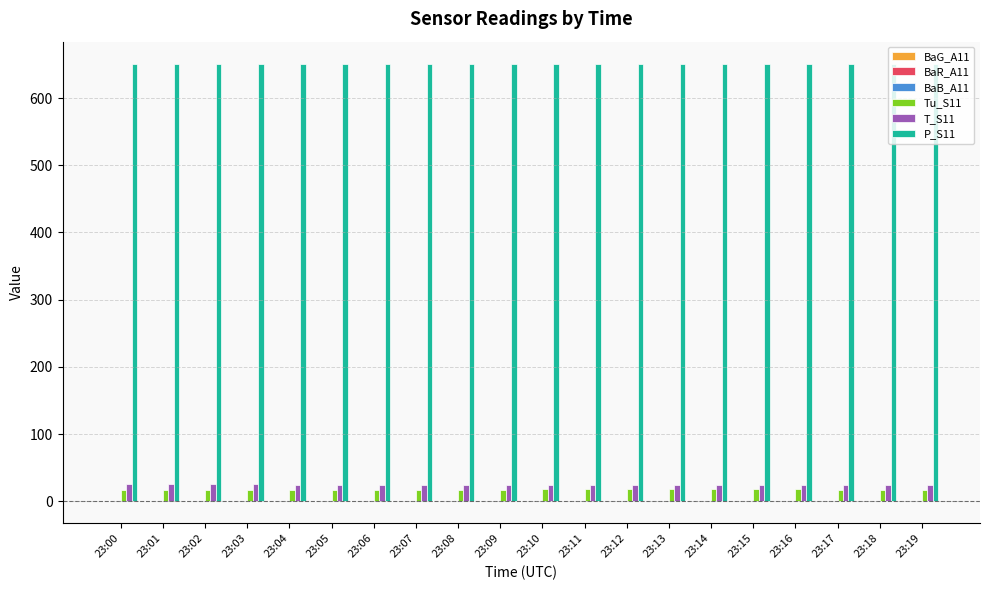

Which series has the largest total across all categories?

P_S11